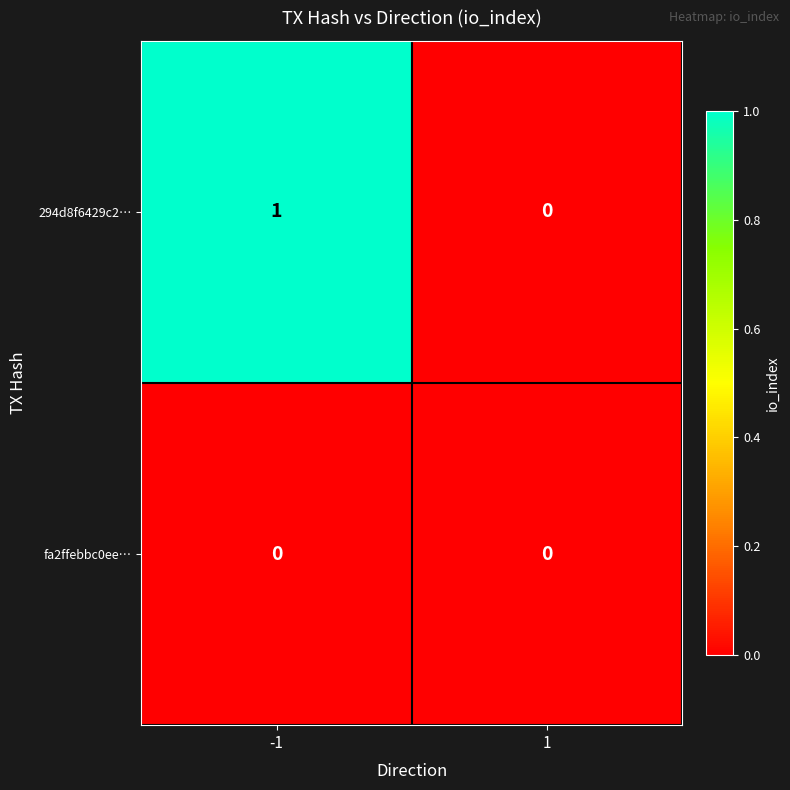

Rank the series at -1 from lowest to highest value.

fa2ffebbc0ee…, 294d8f6429c2…